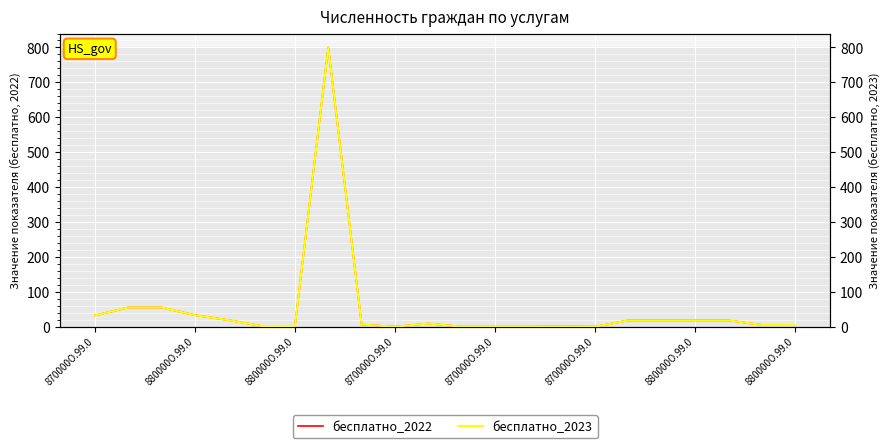

The бесплатно_2022 series shows 18 at 16. True or false?

True